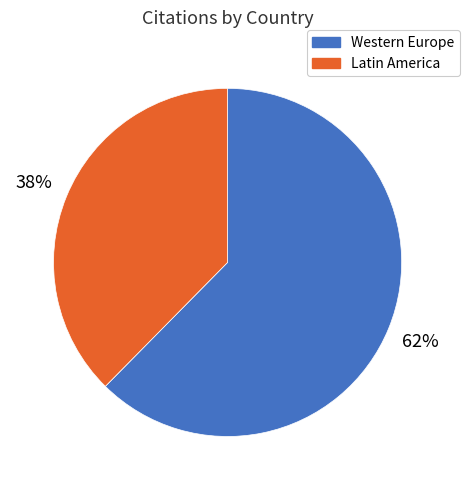

Is there any slice that represents more than half of the pie?

Yes